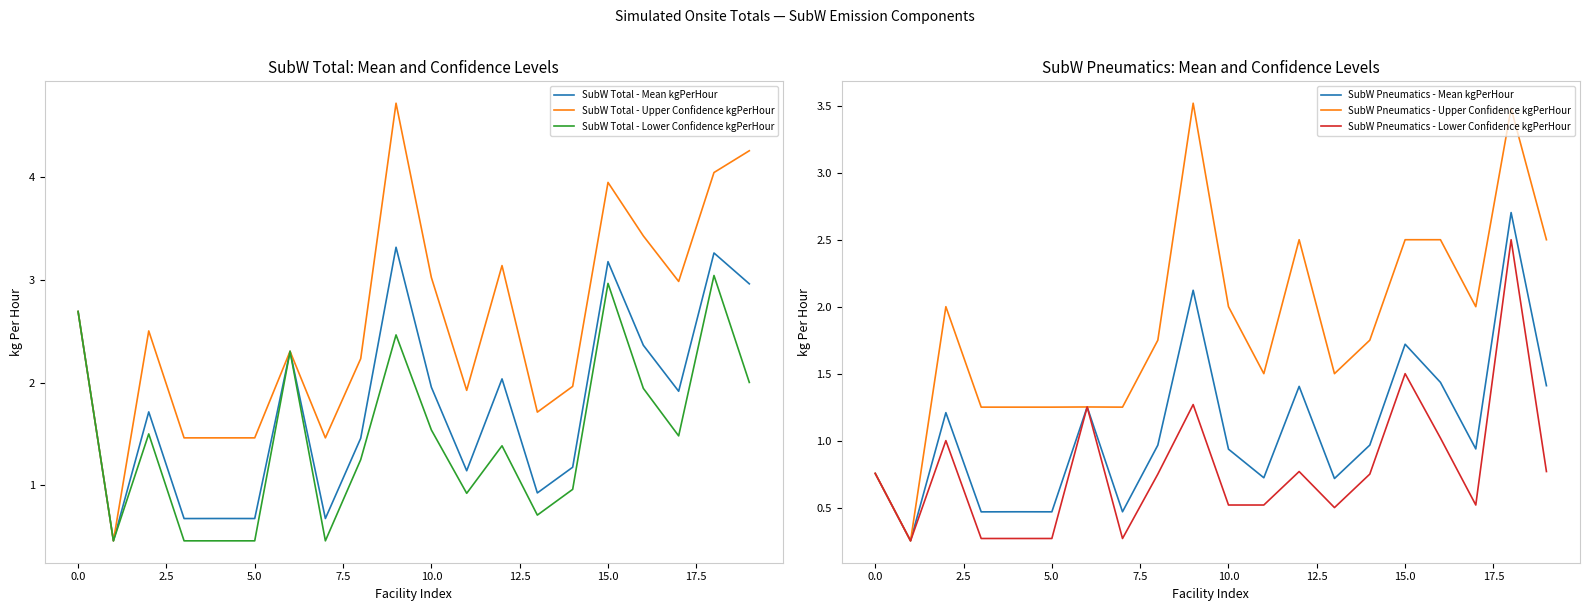

True or false: SubW Total - Mean kgPerHour and SubW Pneumatics - Lower Confidence kgPerHour intersect in this chart.

False